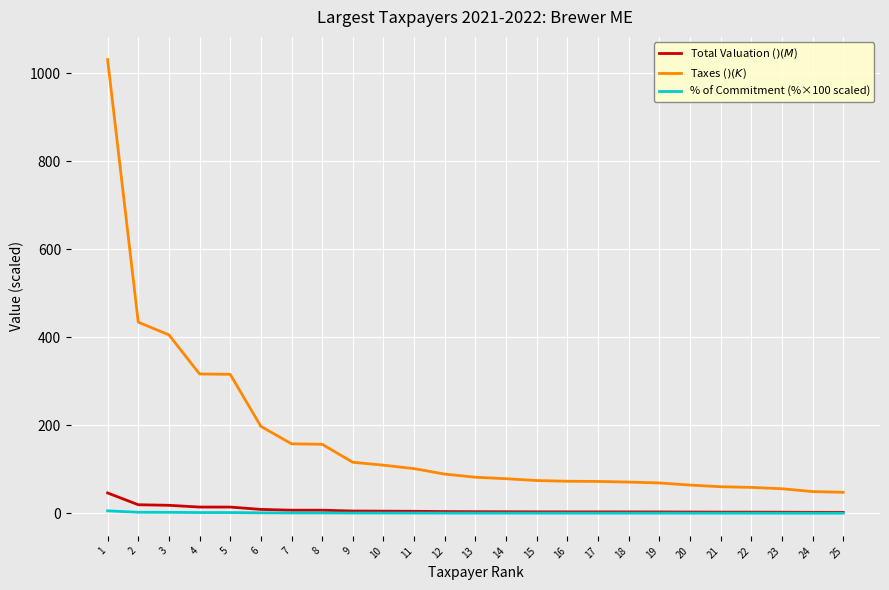

What is the greatest value displayed?

1031.4